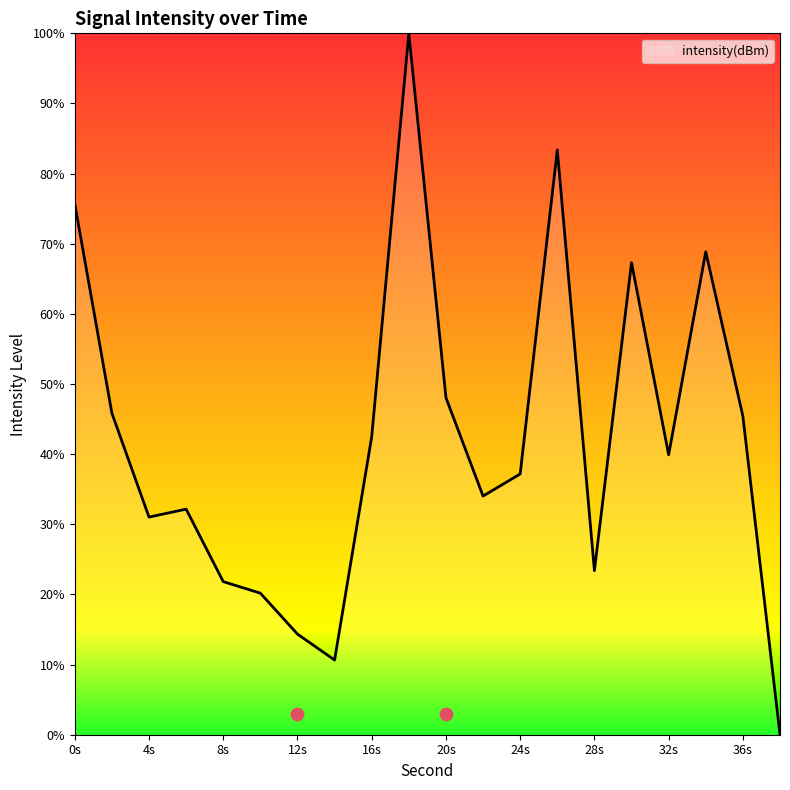

The value of intensity(dBm) at 24s is 37.2. True or false?

True